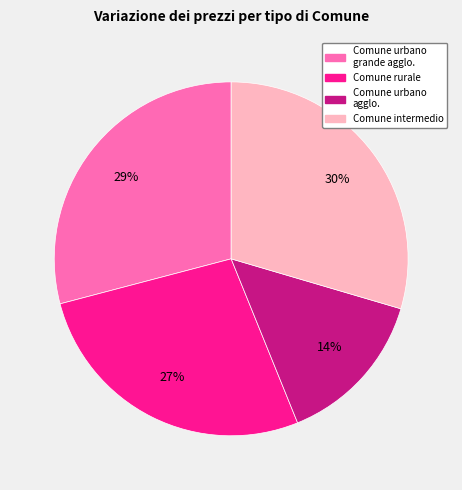

To the nearest percent, what is the average slice percentage?

25%